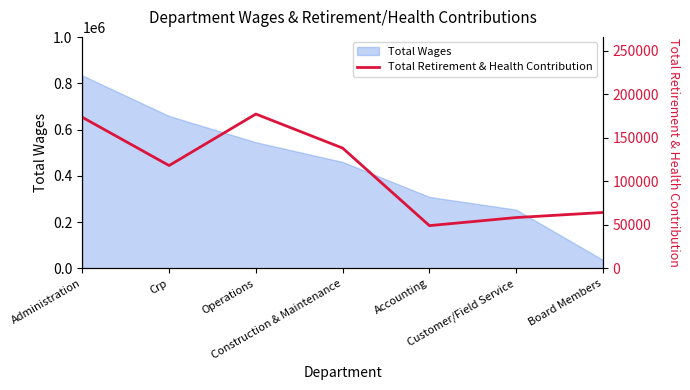

Does the chart have visible grid lines?

No